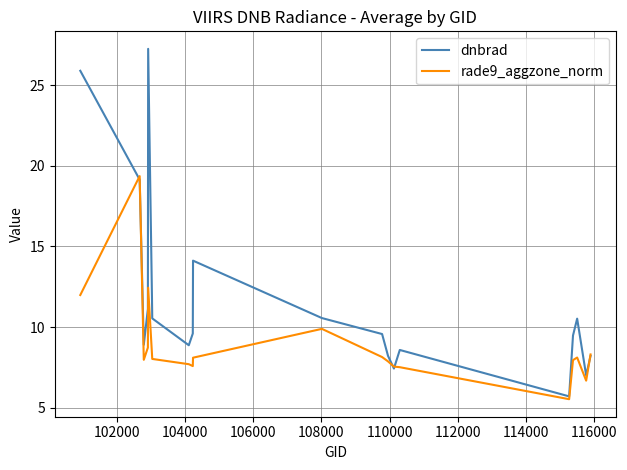

List the series in order of their overall mean, lowest first.

rade9_aggzone_norm, dnbrad